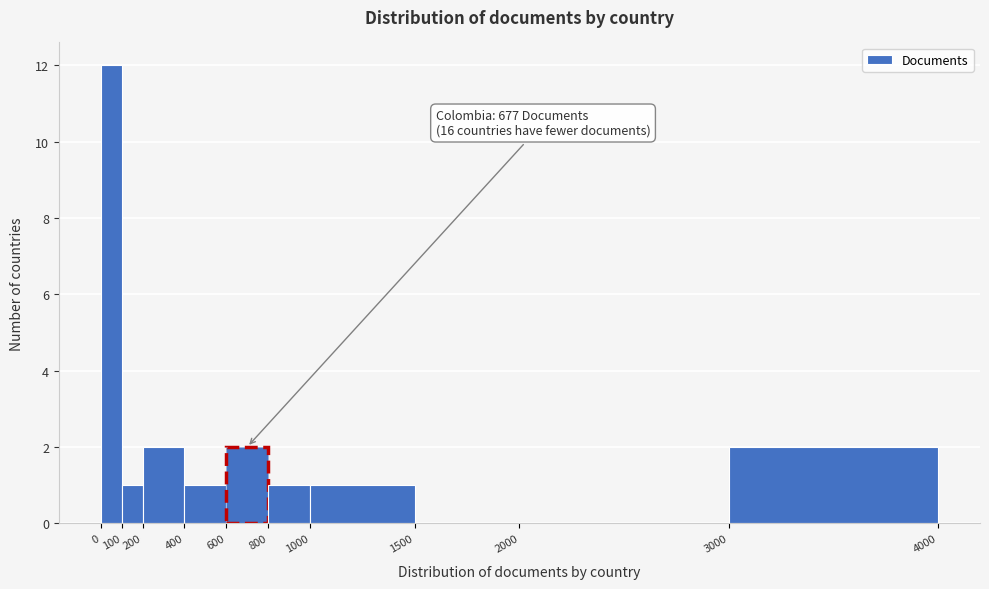

Which range on the x-axis has the tallest bar?

0 to 100